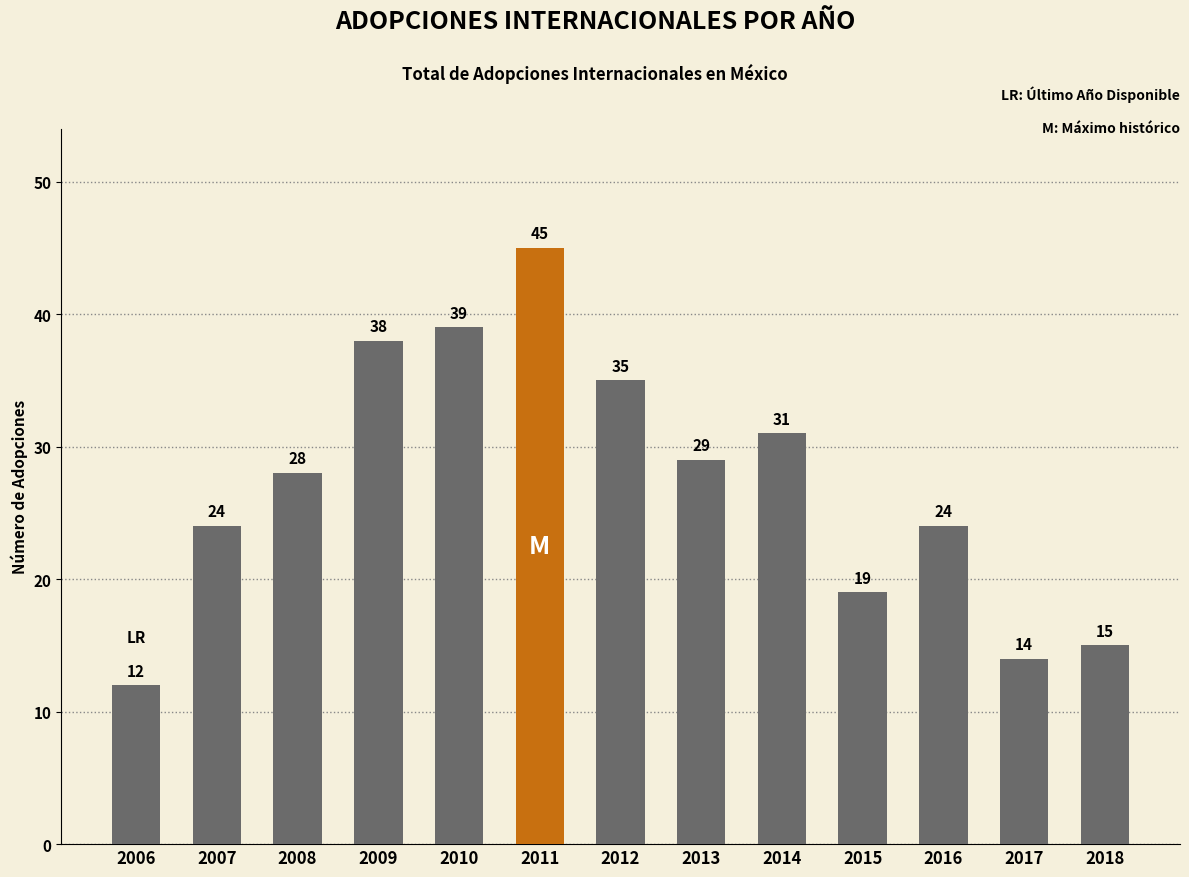

What is the difference between the maximum and minimum values?

33